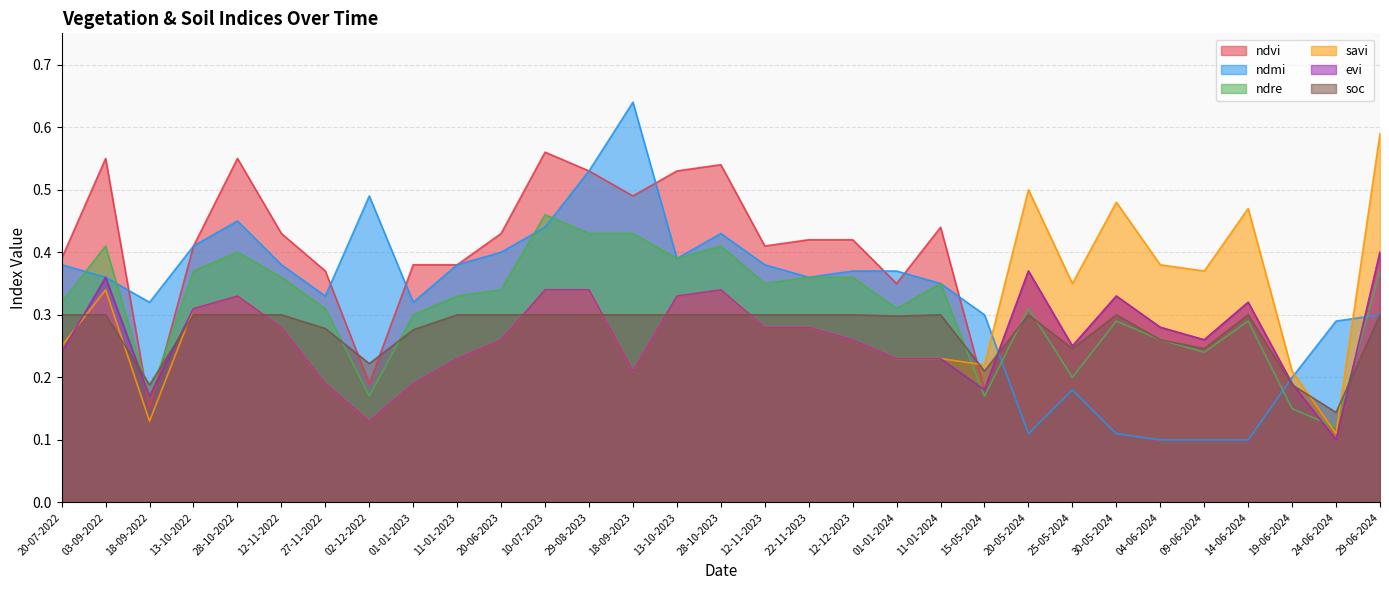

List the series in order of their peak value, highest first.

ndmi, savi, ndvi, ndre, evi, soc